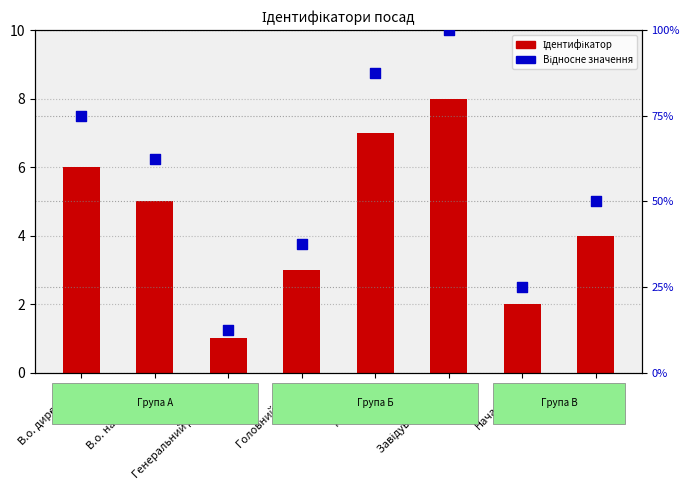

At how many categories does at least one series exceed 39?

5